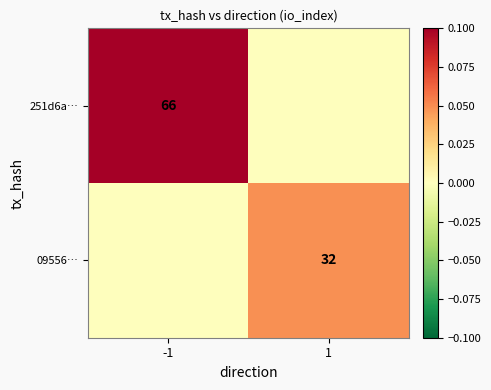

The 09556… series shows 32 at 1. True or false?

True